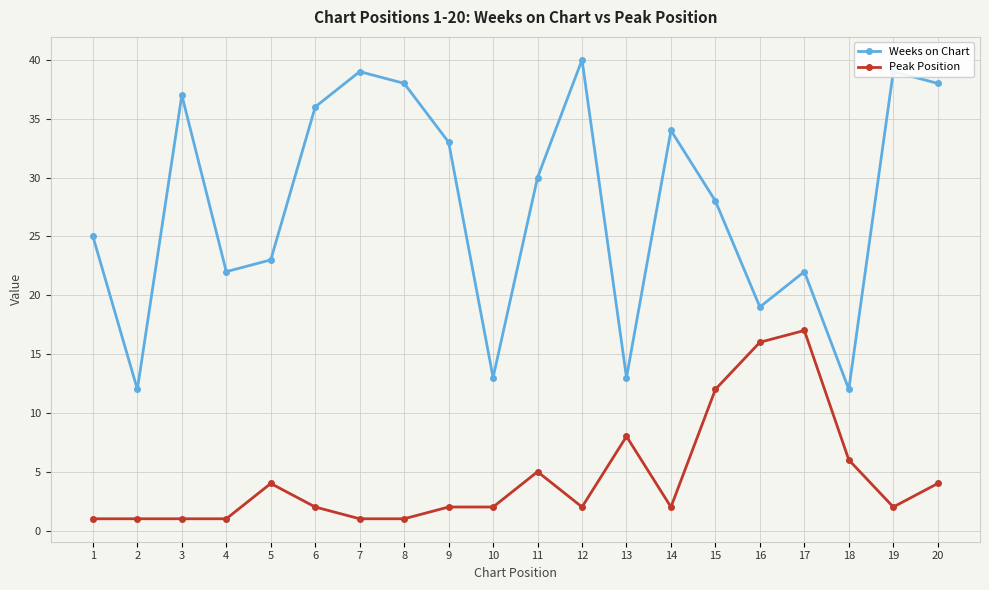

Is it true that Peak Position equals 1 at 1?

True